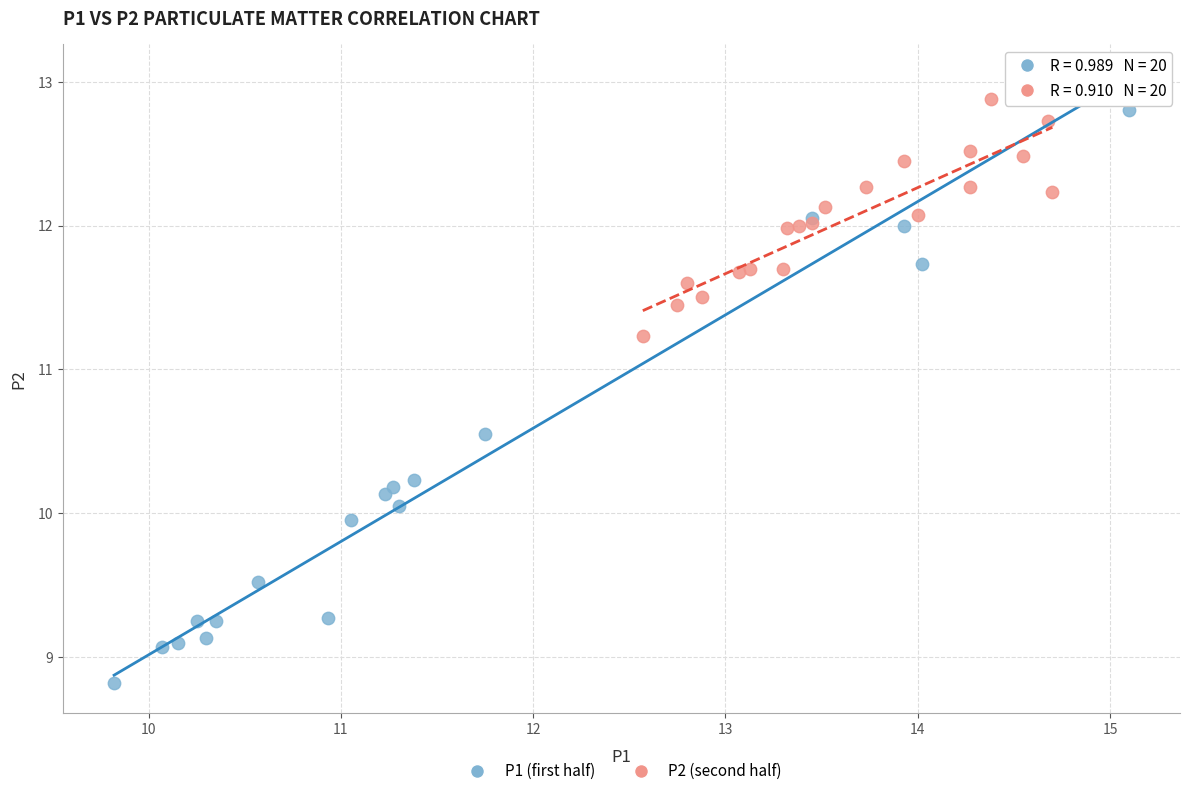

Which series reaches the minimum Y coordinate?

P1 (first half)